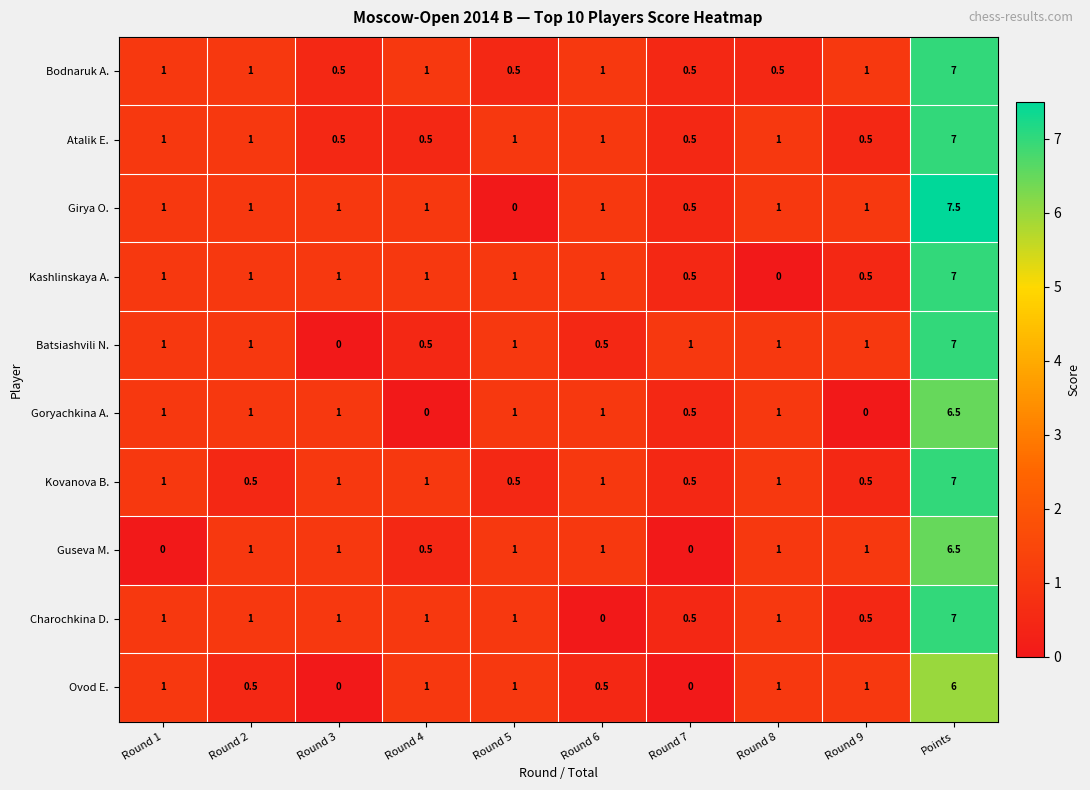

Is the value of Kashlinskaya A. at Round 3 greater than the value of Kovanova B. at Points?

No